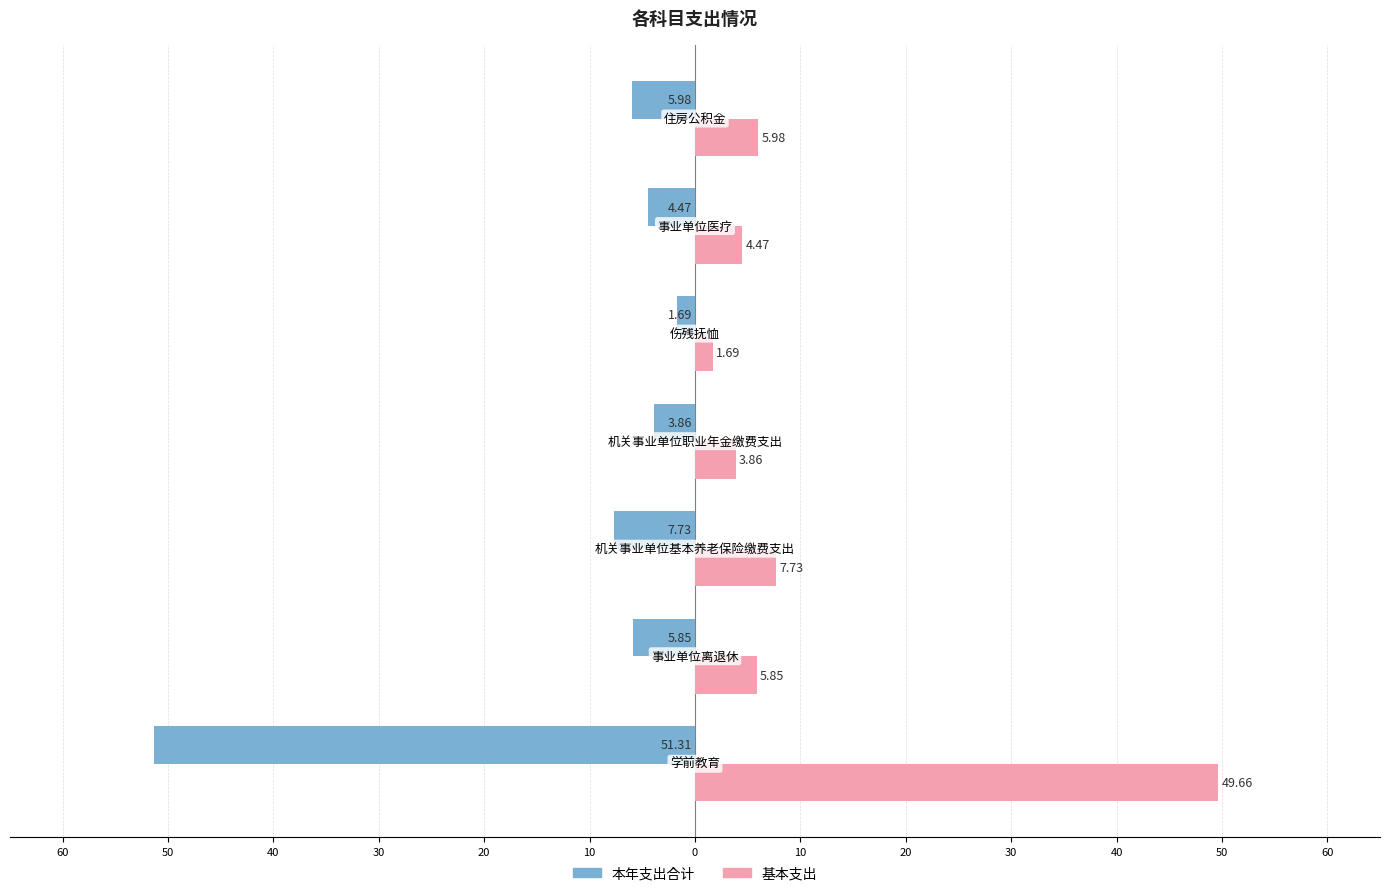

Which series has the largest range (max minus min)?

本年支出合计